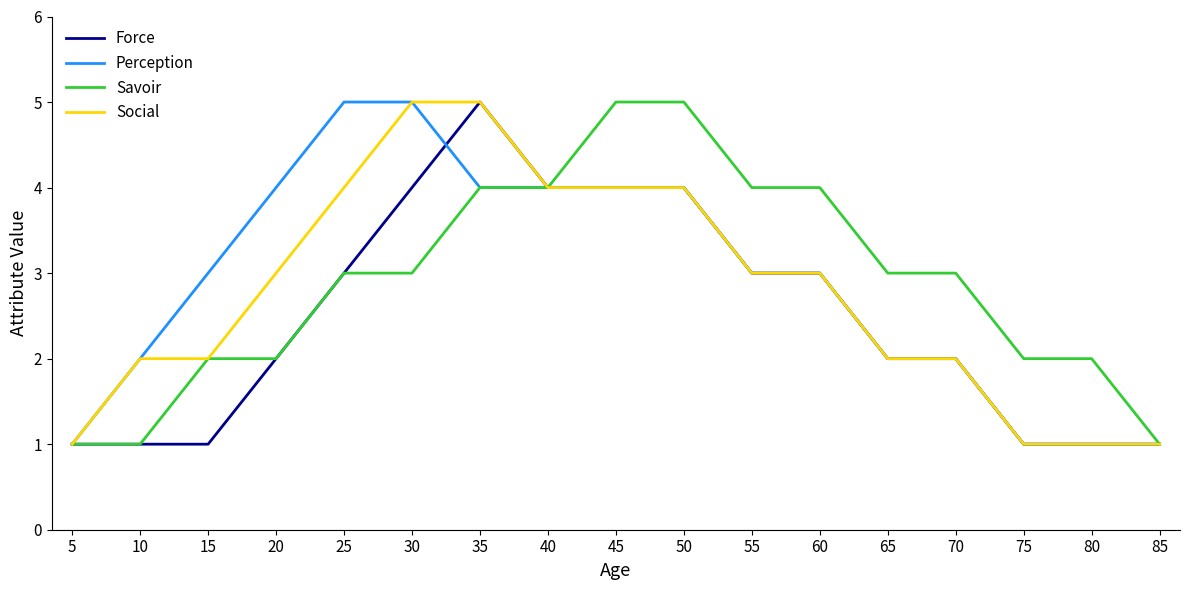

Is it true that Social equals 0 at 85?

False